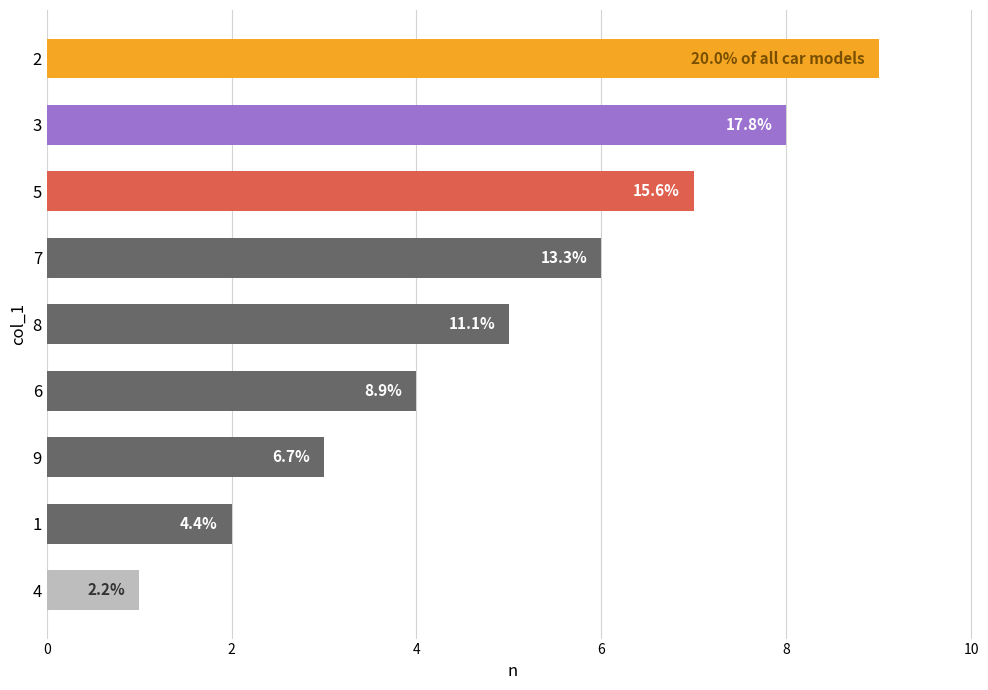

Are the bars horizontal?

Yes